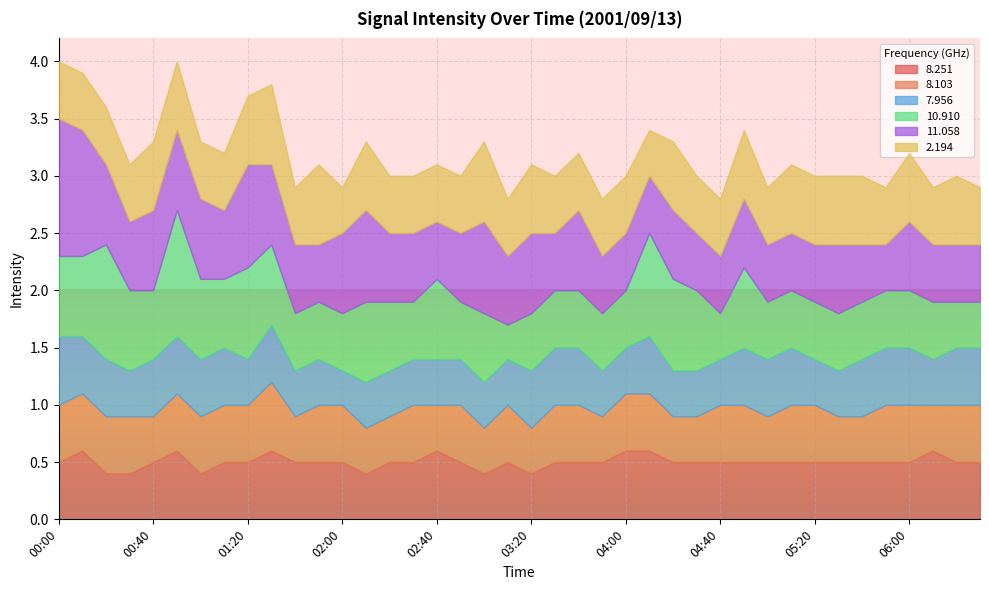

Rank the series at 01:10 from highest to lowest value.

 10.910,  11.058,   8.251,   8.103,   7.956,   2.194